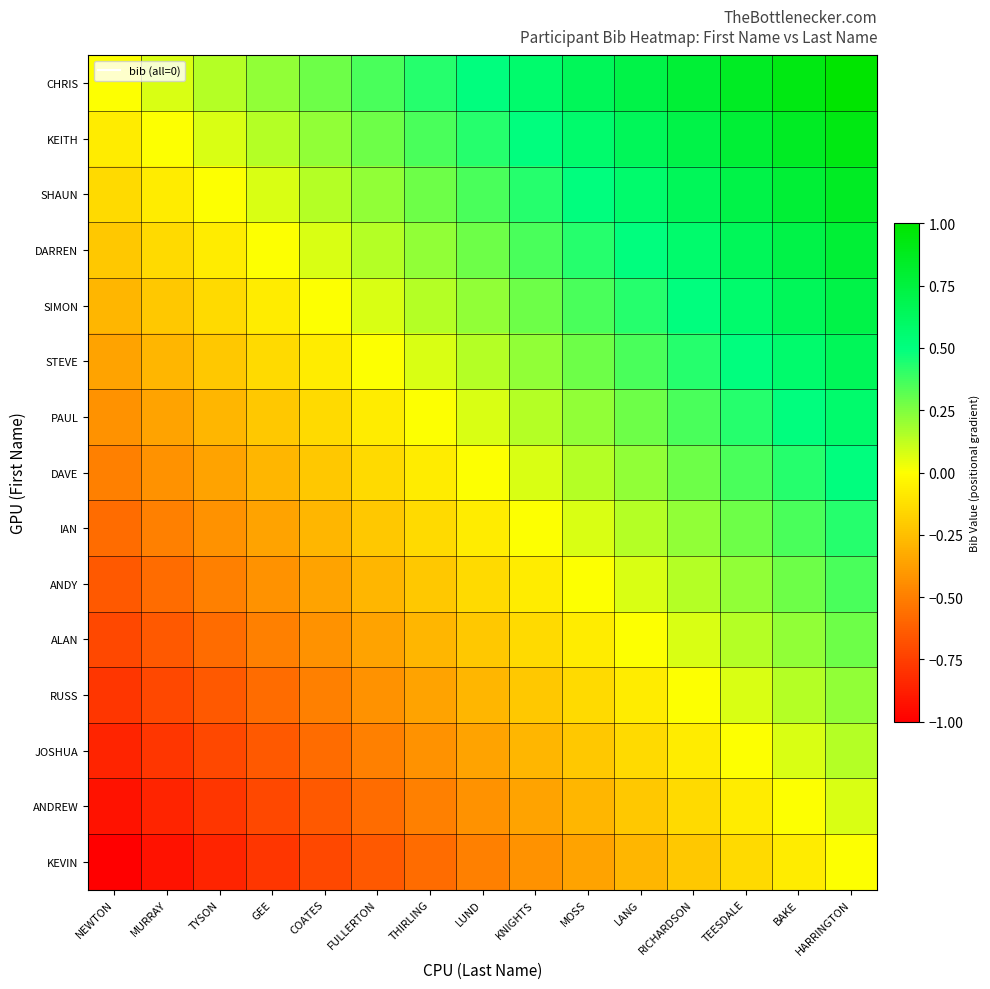

Count the number of data series in this chart.

15